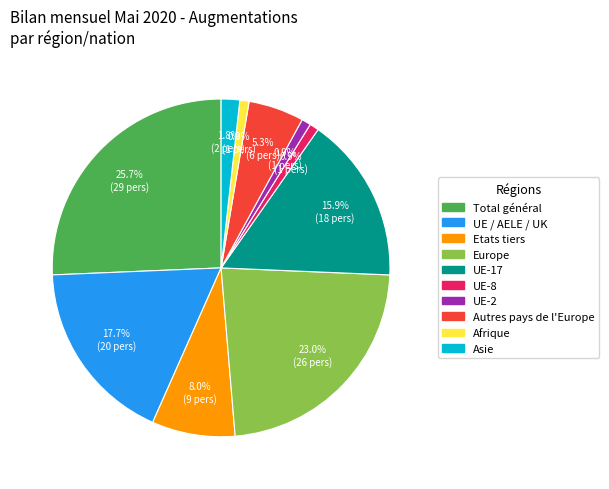

Does any single category account for the majority?

No